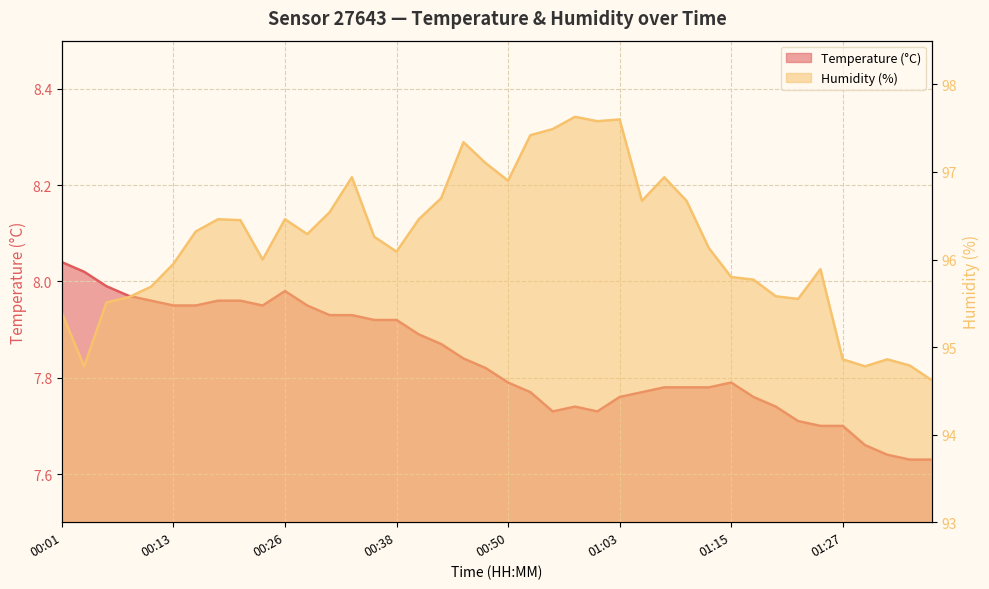

The value of Temperature (°C) at 01:25 is 12.1. True or false?

False